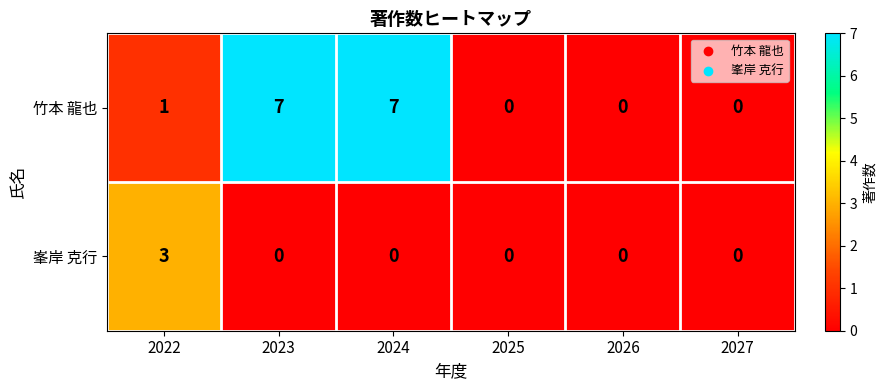

What is the difference between the highest and lowest values at 2023?

7